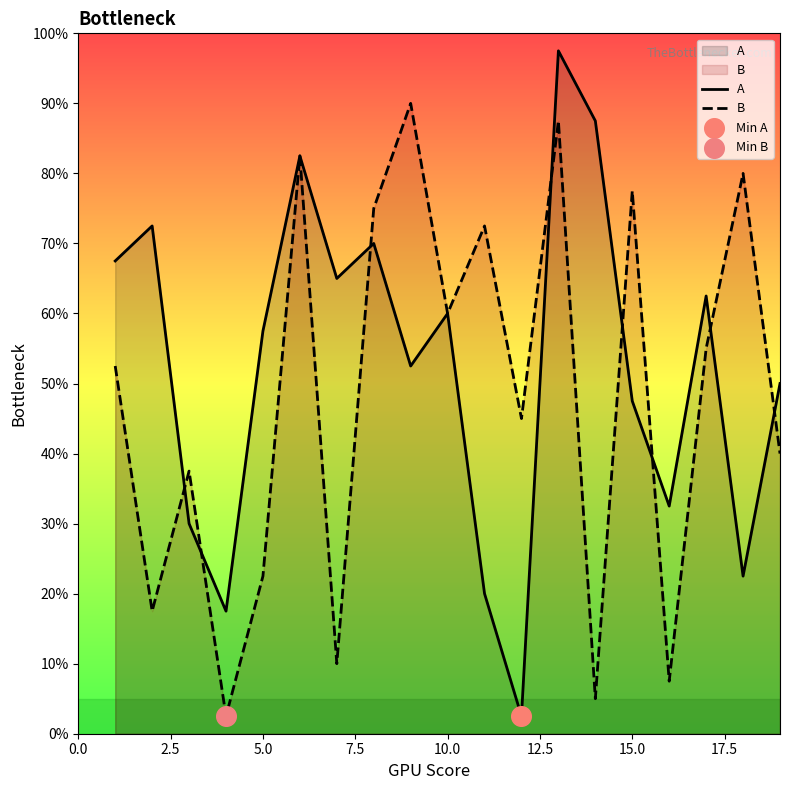

Which series reaches the minimum Y coordinate?

A